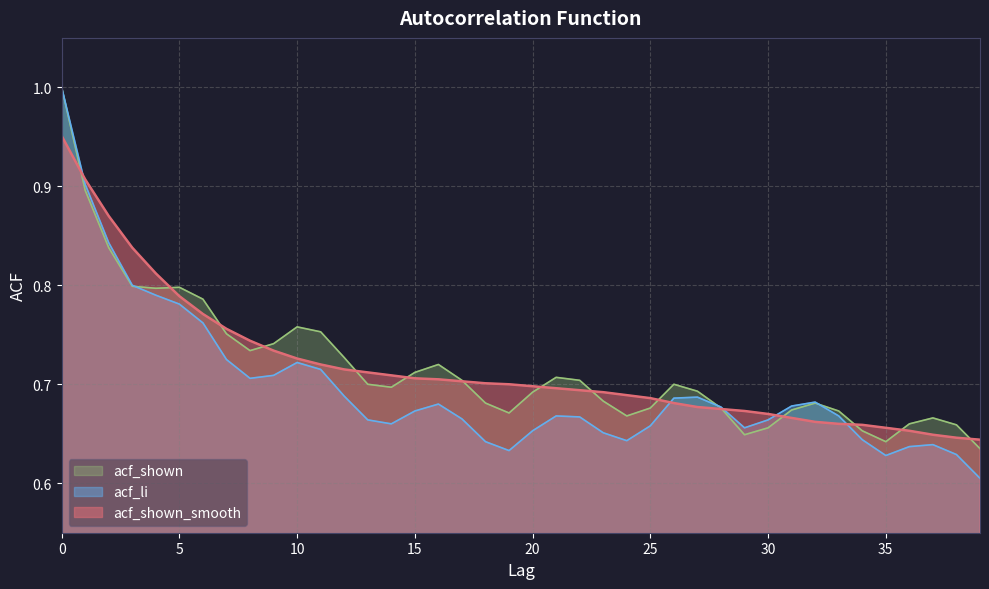

Reading left to right, what are all the values shown in this chart?

acf_shown_smooth: 0=1.0	1=0.9	2=0.9	3=0.8	4=0.8	5=0.8	6=0.8	7=0.8	8=0.7	9=0.7	10=0.7	11=0.7	12=0.7	13=0.7	14=0.7	15=0.7	16=0.7	17=0.7	18=0.7	19=0.7	20=0.7	21=0.7	22=0.7	23=0.7	24=0.7	25=0.7	26=0.7	27=0.7	28=0.7	29=0.7	30=0.7	31=0.7	32=0.7	33=0.7	34=0.7	35=0.7	36=0.7	37=0.6	38=0.6	39=0.6
acf_li: 0=1.0	1=0.9	2=0.8	3=0.8	4=0.8	5=0.8	6=0.8	7=0.7	8=0.7	9=0.7	10=0.7	11=0.7	12=0.7	13=0.7	14=0.7	15=0.7	16=0.7	17=0.7	18=0.6	19=0.6	20=0.7	21=0.7	22=0.7	23=0.7	24=0.6	25=0.7	26=0.7	27=0.7	28=0.7	29=0.7	30=0.7	31=0.7	32=0.7	33=0.7	34=0.6	35=0.6	36=0.6	37=0.6	38=0.6	39=0.6
acf_shown: 0=1.0	1=0.9	2=0.8	3=0.8	4=0.8	5=0.8	6=0.8	7=0.8	8=0.7	9=0.7	10=0.8	11=0.8	12=0.7	13=0.7	14=0.7	15=0.7	16=0.7	17=0.7	18=0.7	19=0.7	20=0.7	21=0.7	22=0.7	23=0.7	24=0.7	25=0.7	26=0.7	27=0.7	28=0.7	29=0.6	30=0.7	31=0.7	32=0.7	33=0.7	34=0.7	35=0.6	36=0.7	37=0.7	38=0.7	39=0.6